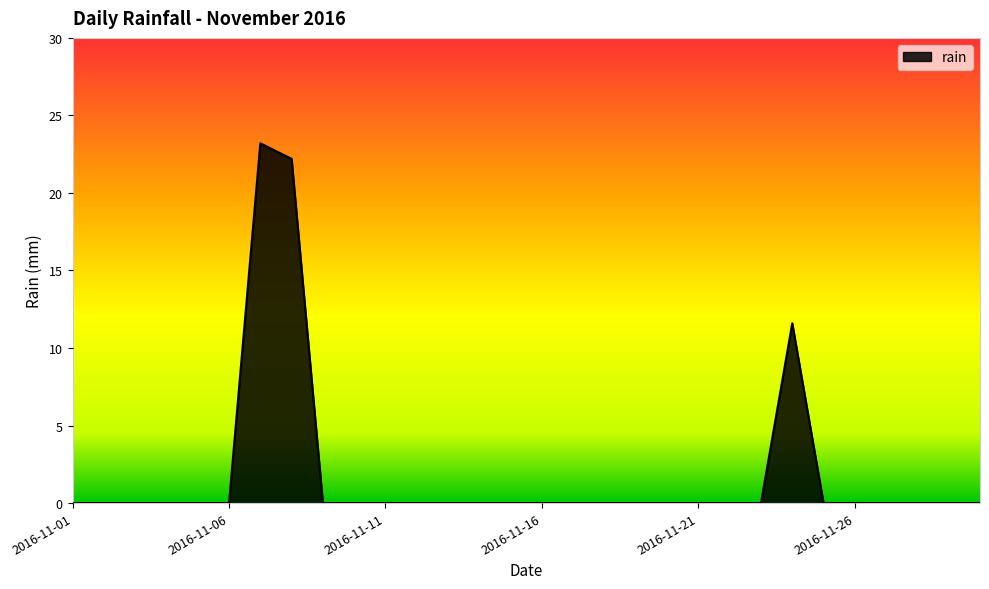

What is the maximum value shown in the chart?

23.2